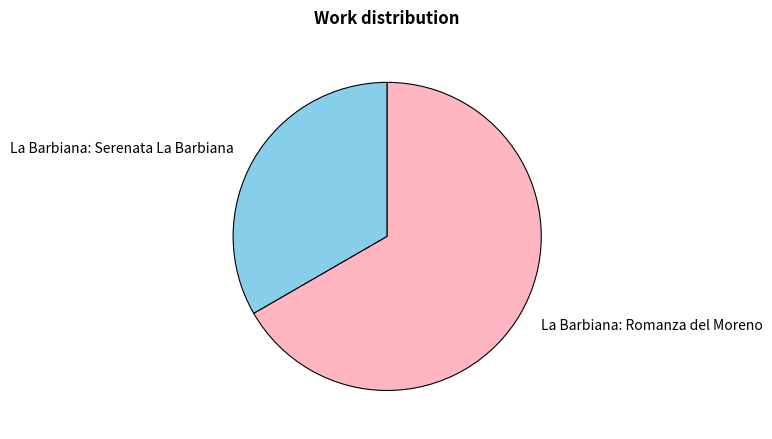

Is it true that La Barbiana: Serenata La Barbiana is 27% of the pie?

False